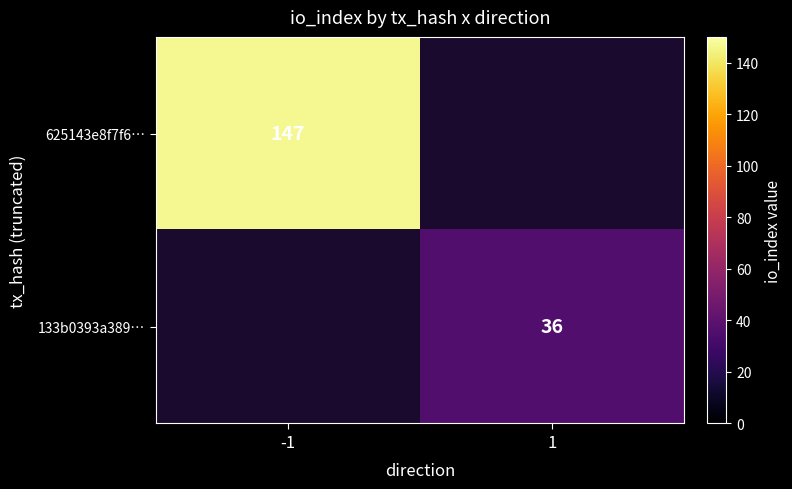

The 133b0393a389… series shows 36 at 1. True or false?

True